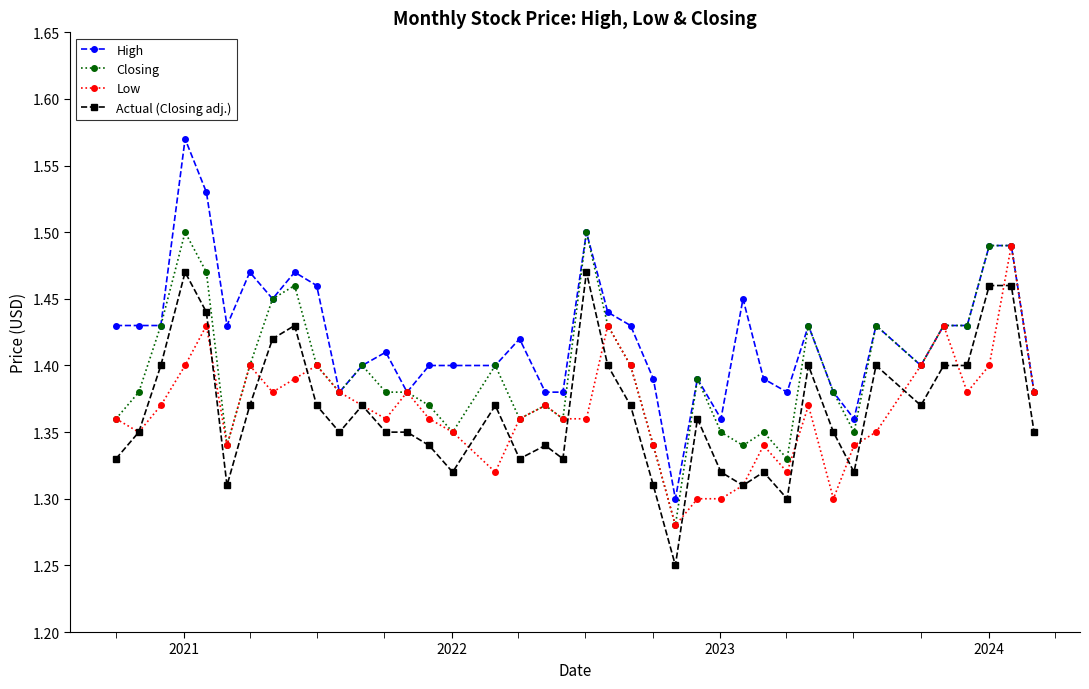

Which series has the widest spread of values?

High